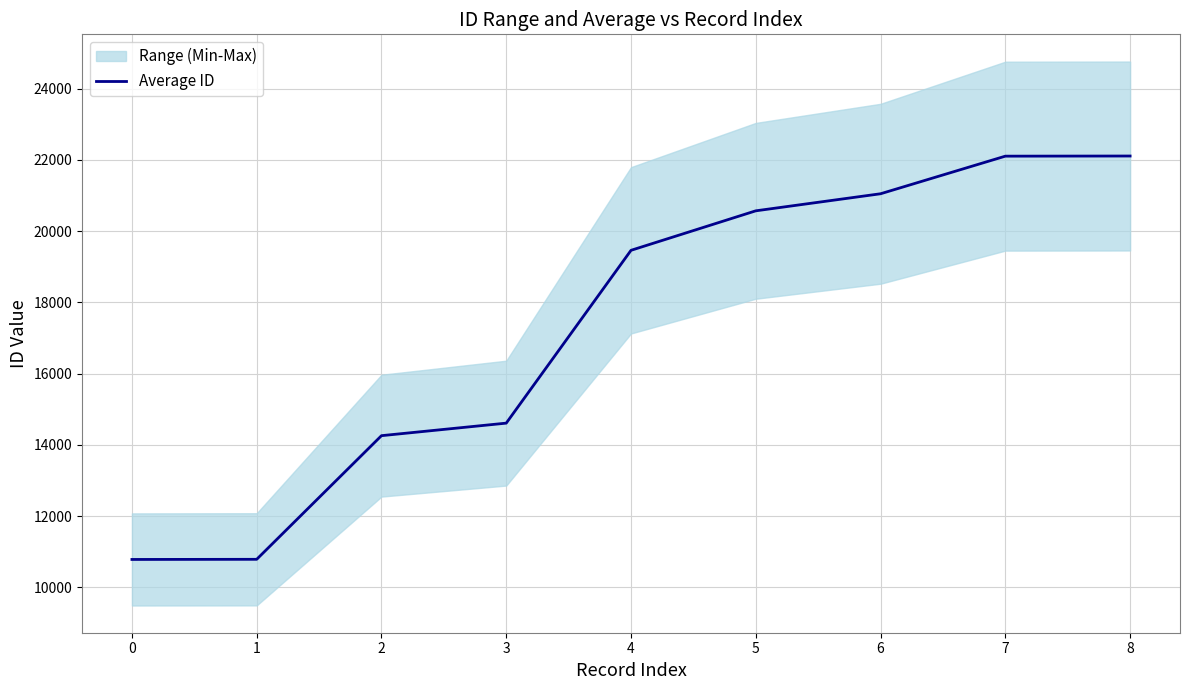

What is the sum of the values at 1 and 8?

32895